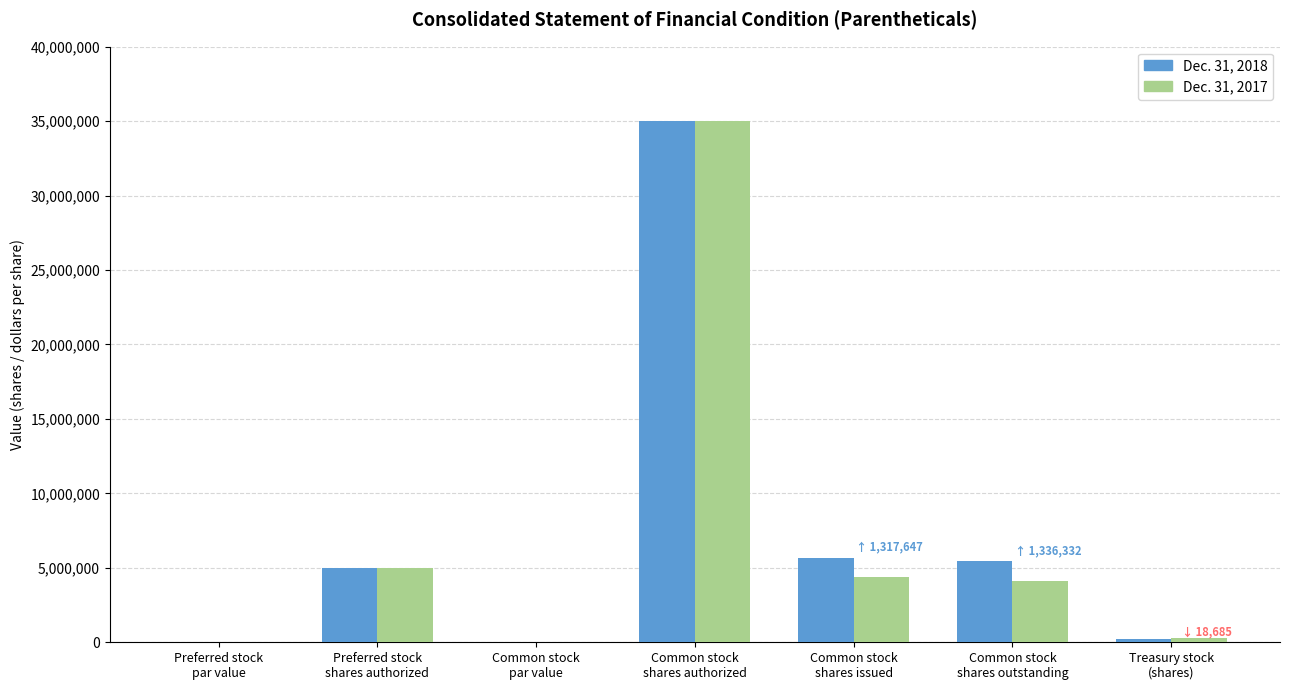

How many distinct data groups are displayed?

2